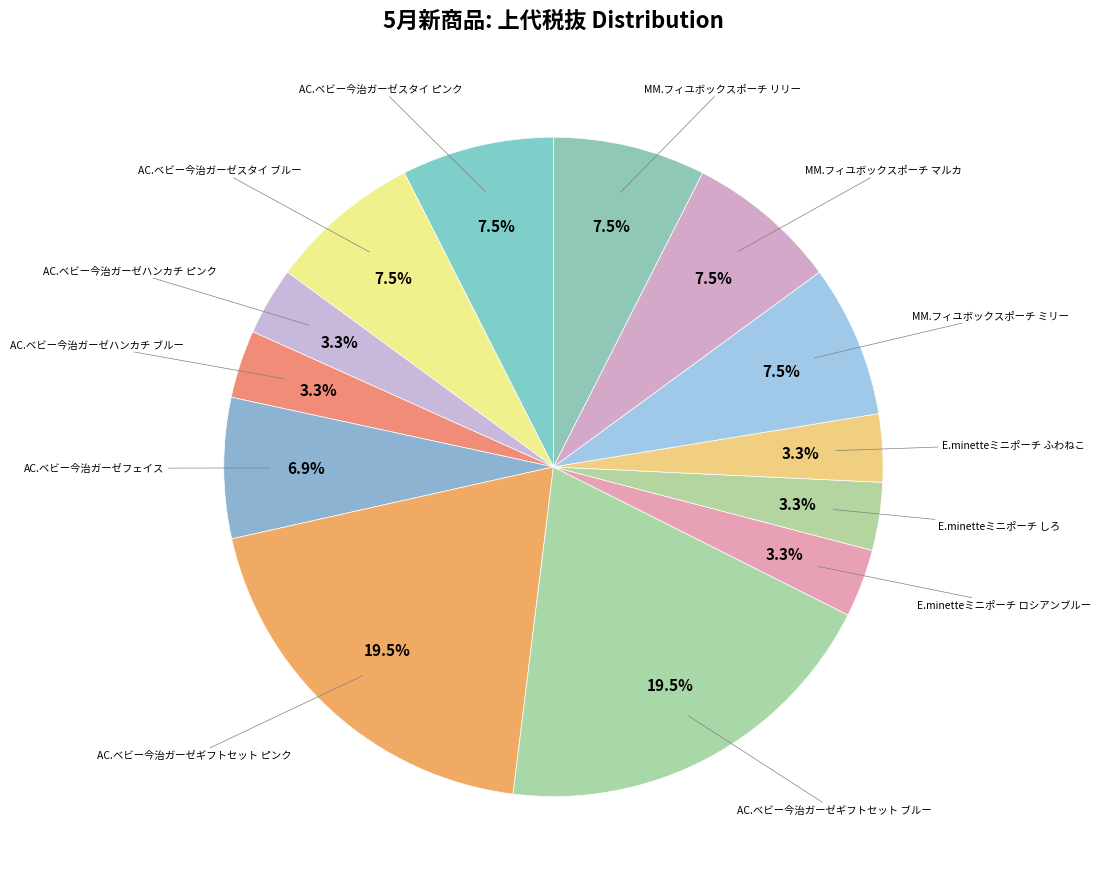

How many slices are in this pie chart?

13